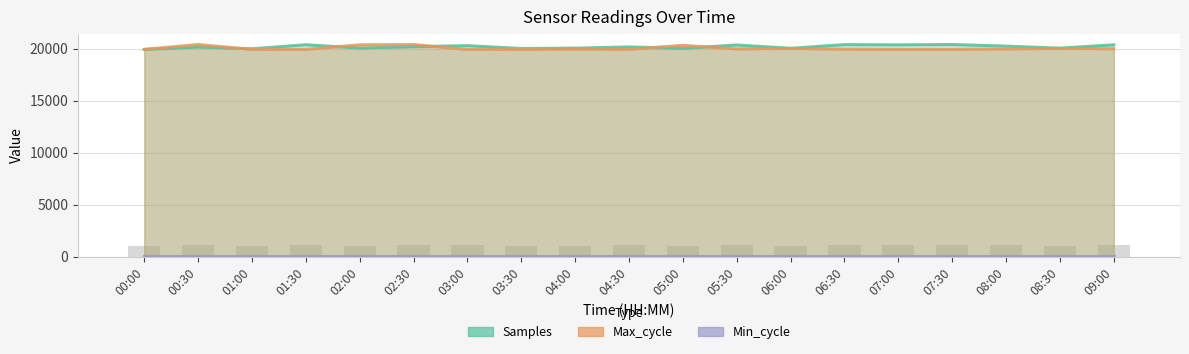

What is the difference between the second highest and second lowest values in the Max_cycle series?

472.0